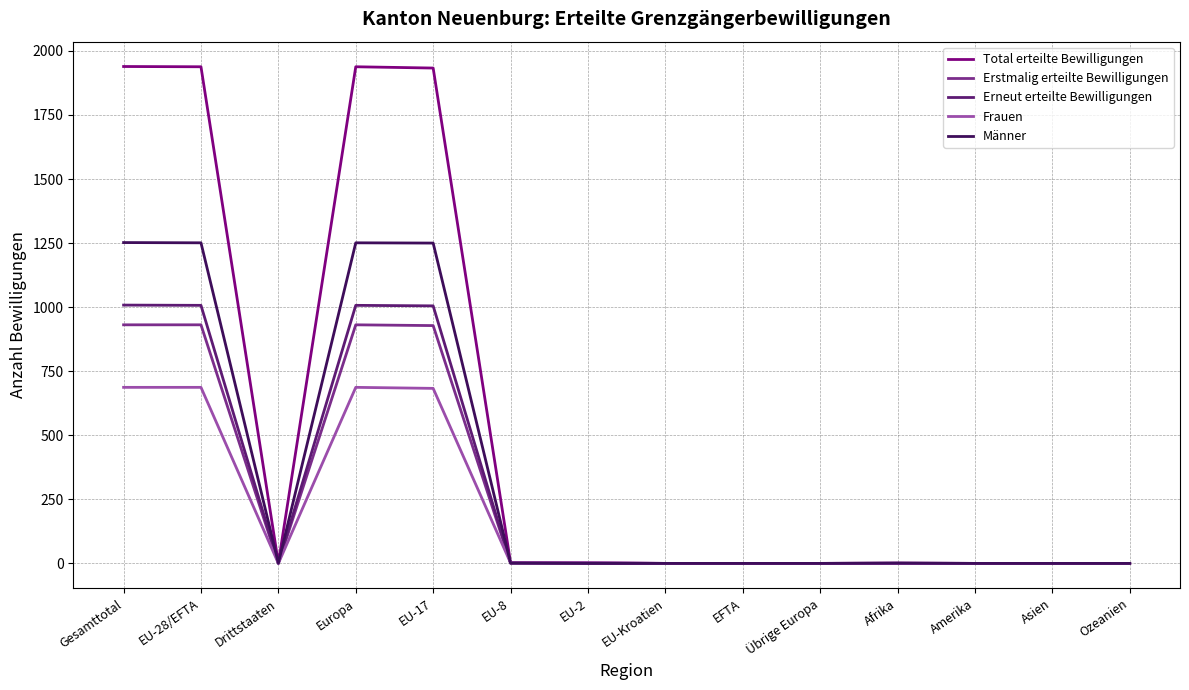

What is the greatest value displayed?

1939